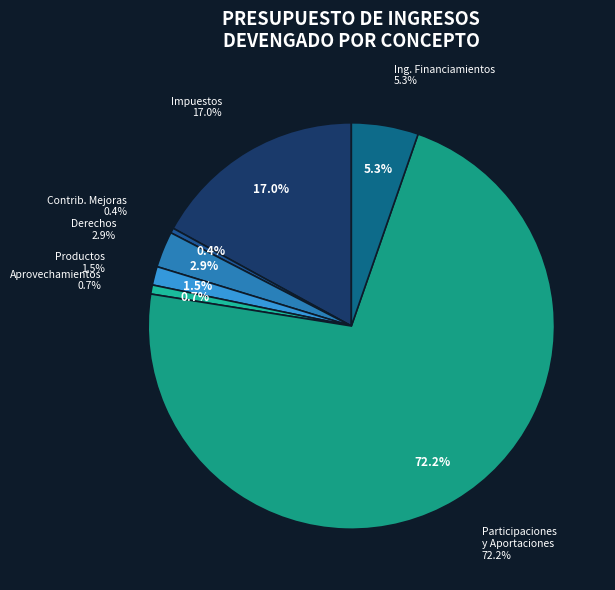

Does Participaciones y Aportaciones account for over 50% of the chart?

Yes